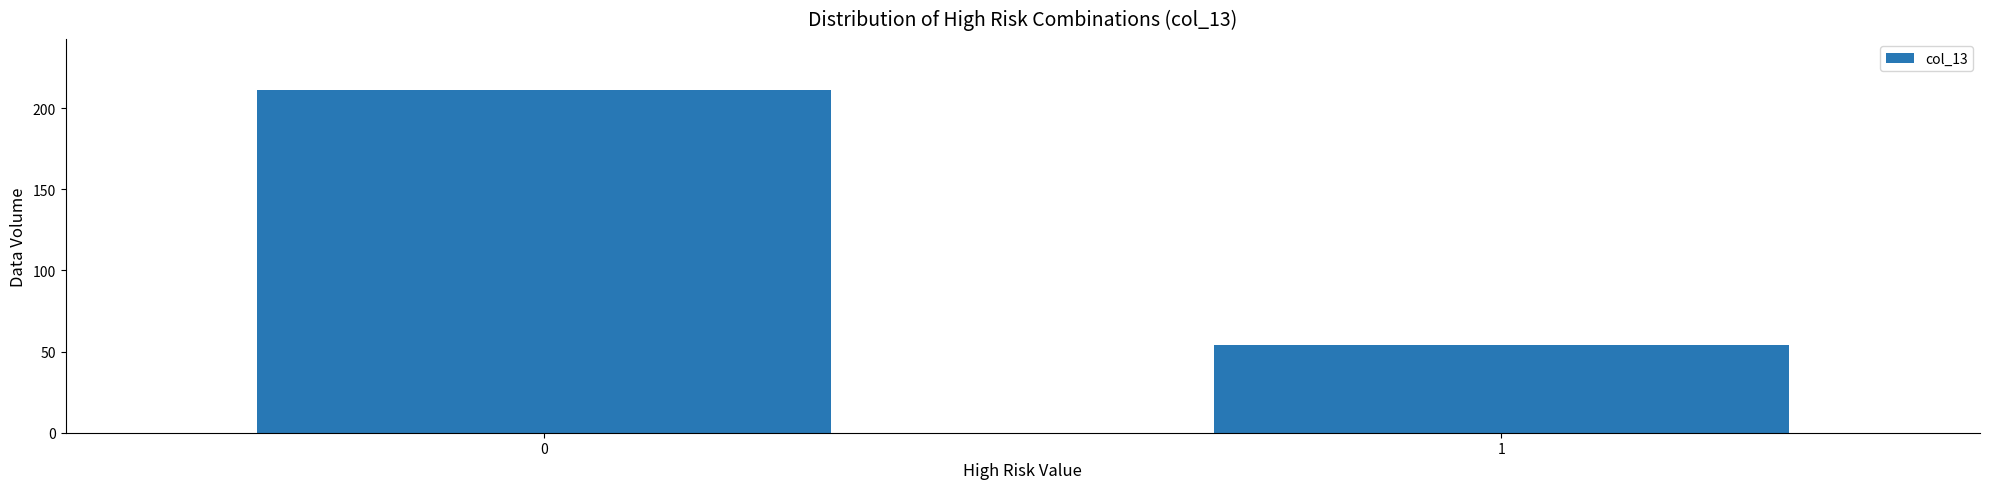

Reading left to right, what are all the values shown in this chart?

211	54